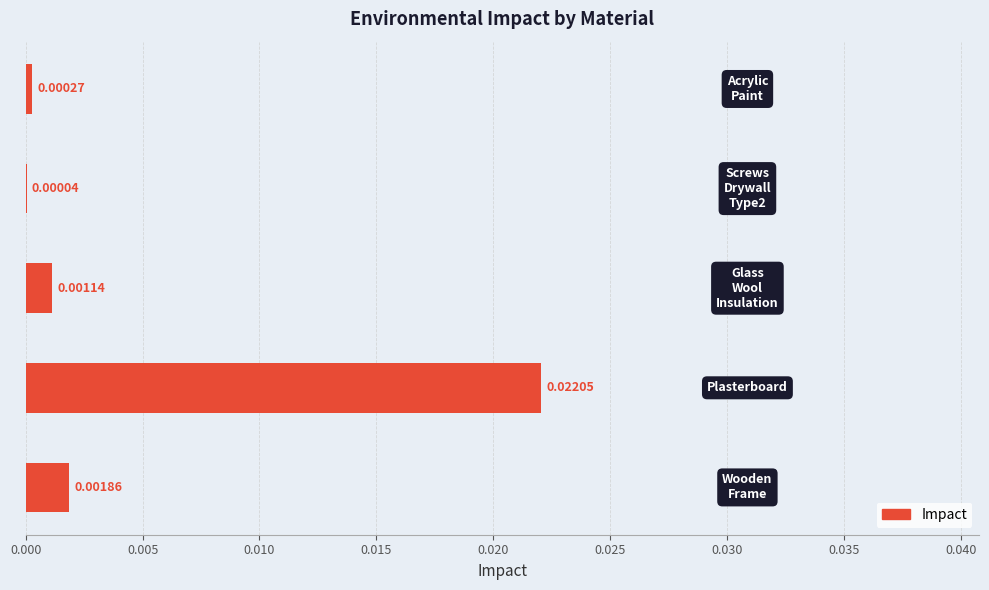

How many categories are shown in the chart?

5